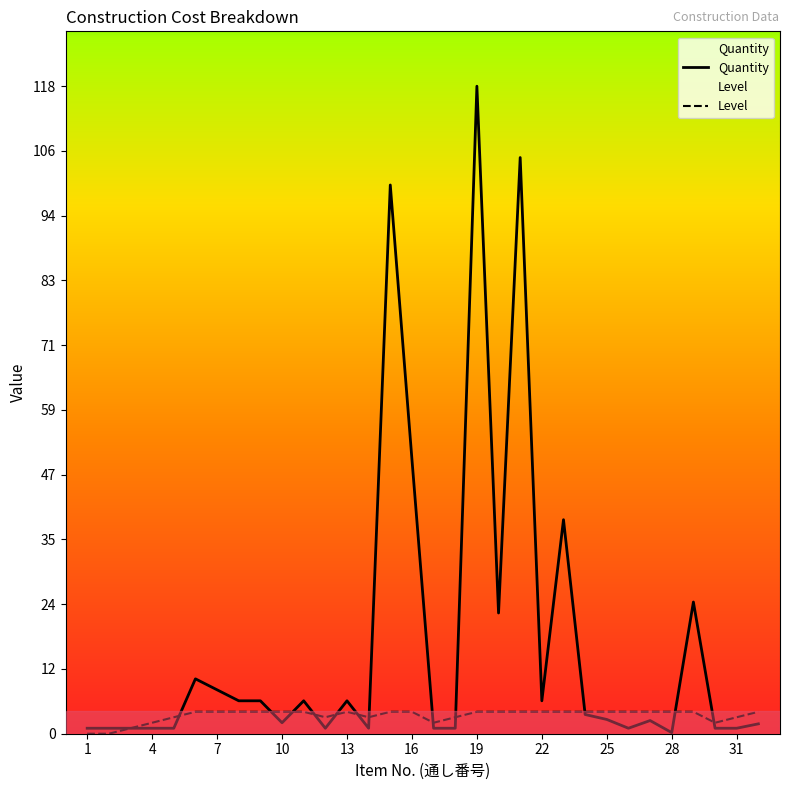

Rank the series by their average value, from highest to lowest.

Quantity, Level